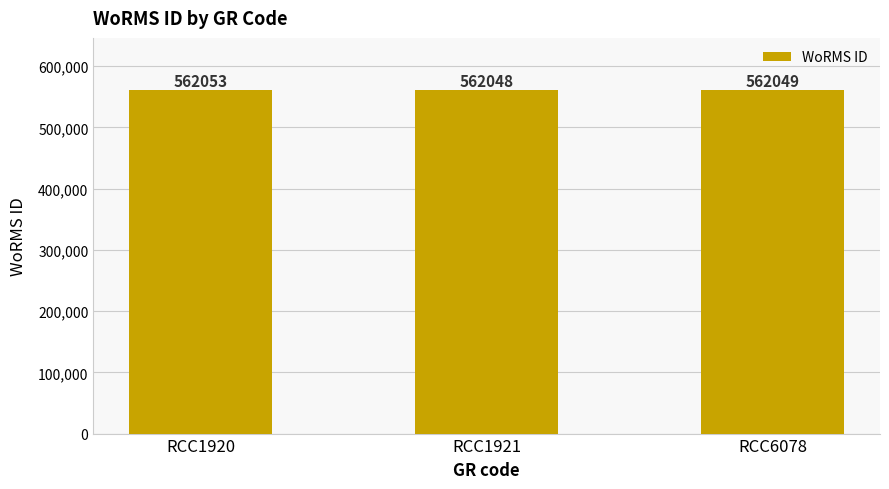

At which category does the chart reach its peak across all series?

RCC1920